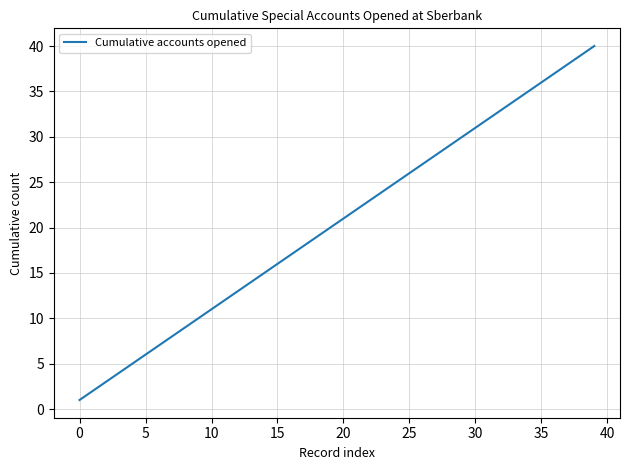

What is the difference between the maximum and minimum values?

39